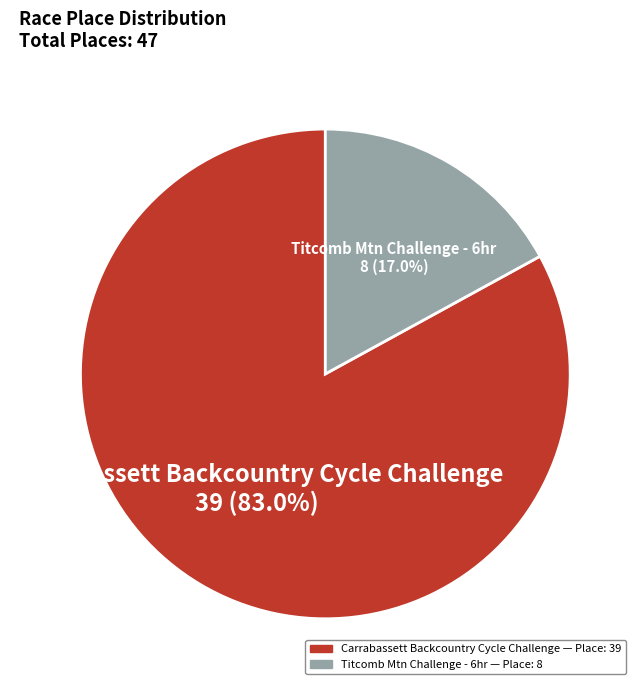

To the nearest percent, what is the combined percentage of Carrabassett Backcountry Cycle Challenge and Titcomb Mtn Challenge - 6hr?

100%